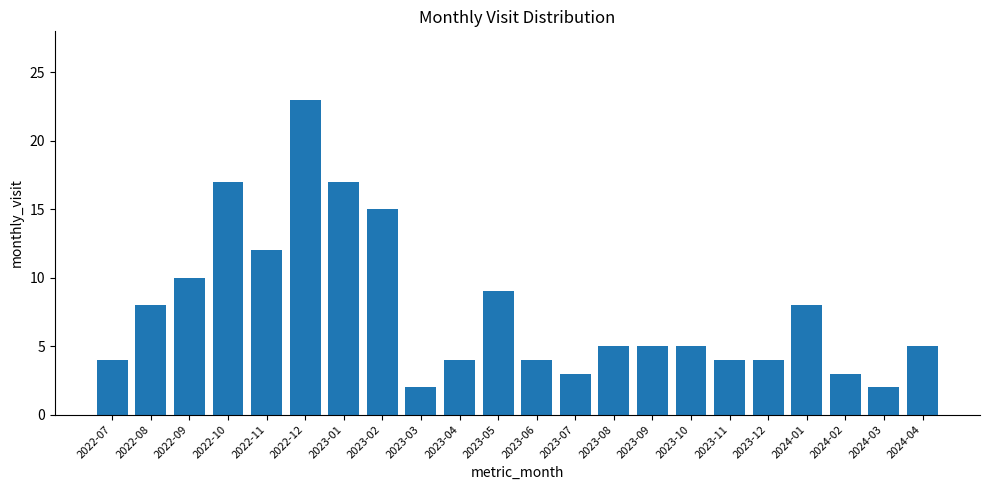

At which label is the value closest to 12?

2022-11